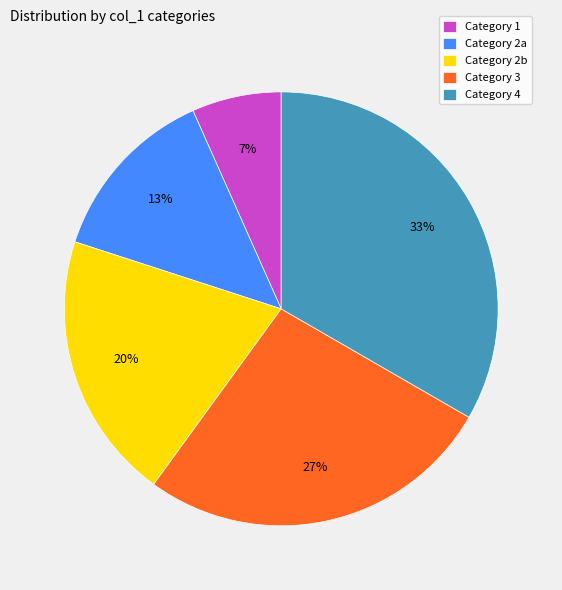

Rank the categories by value from highest to lowest.

Category 4, Category 3, Category 2b, Category 2a, Category 1